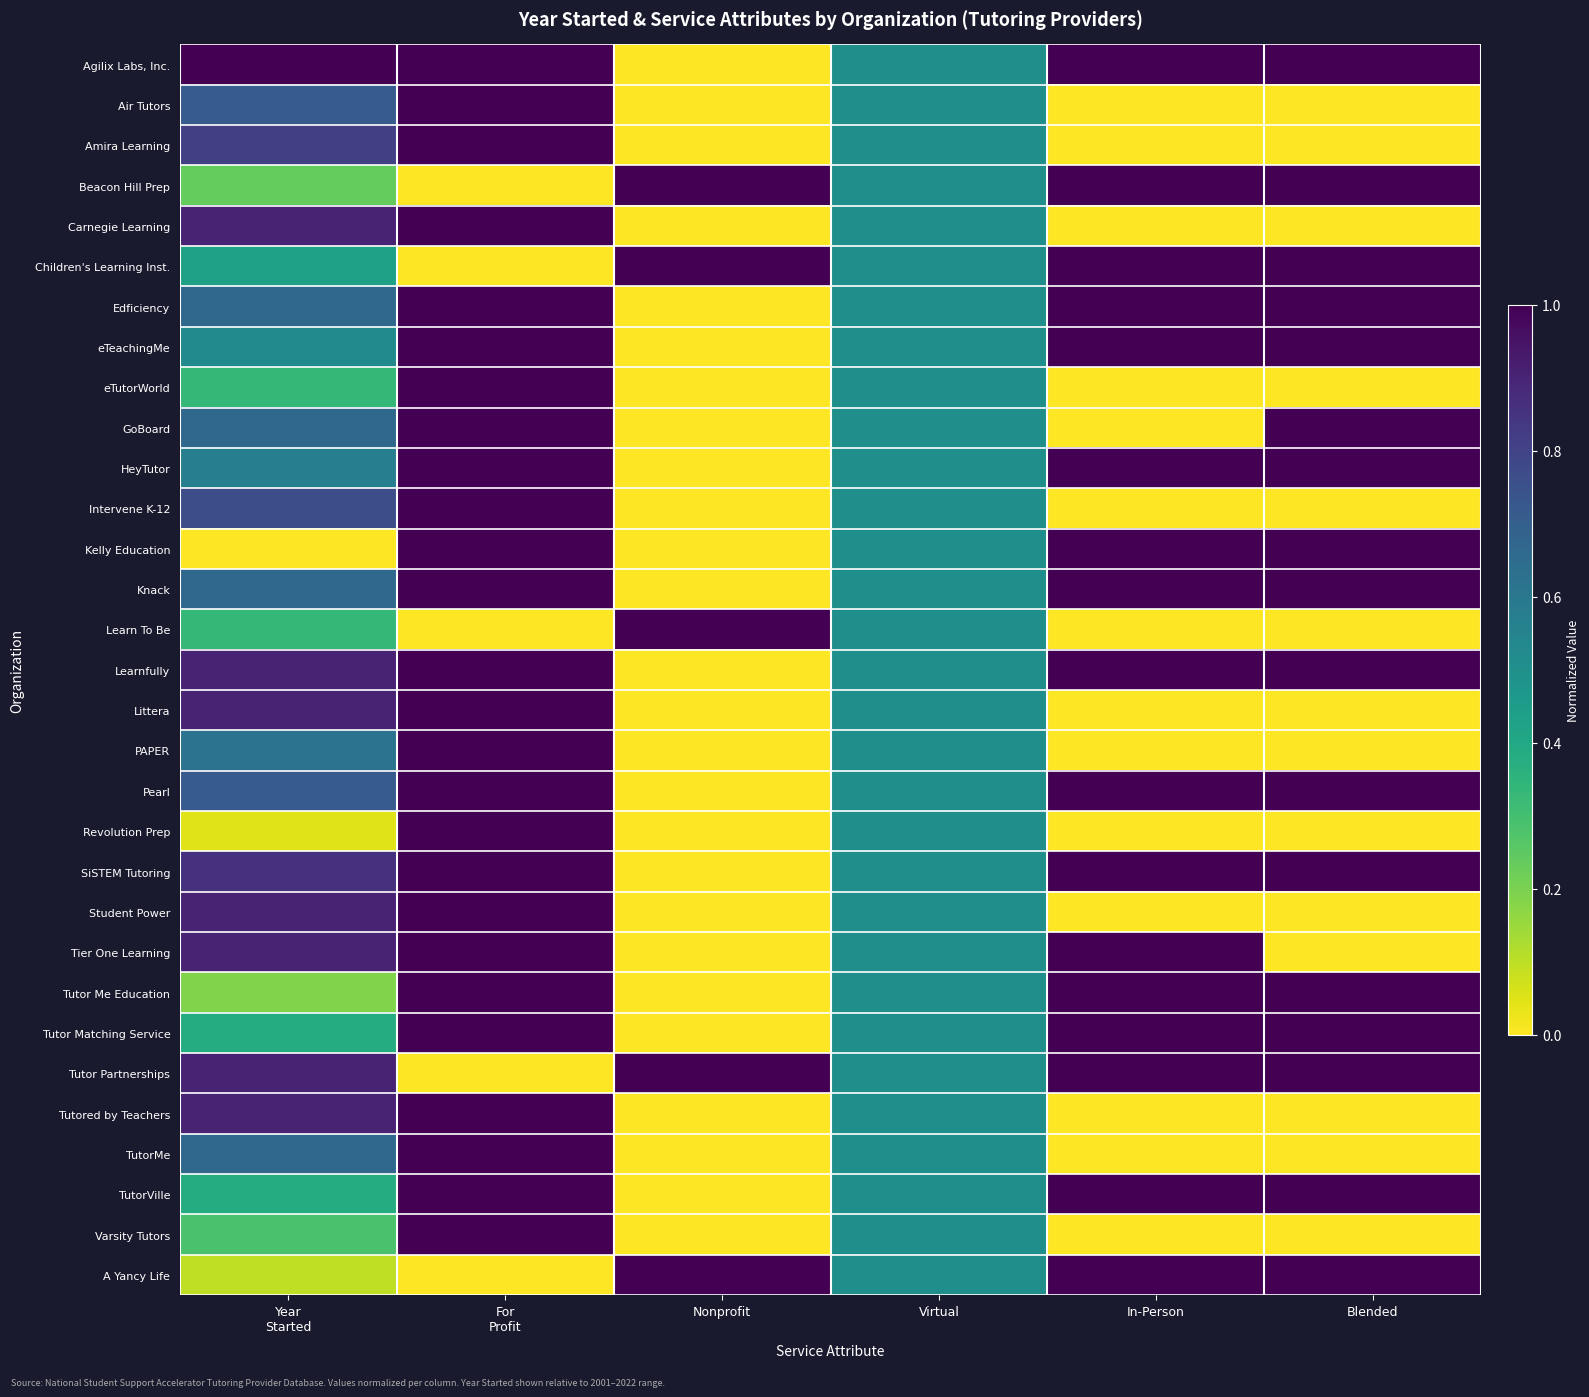

What is the maximum value shown in the chart?

1.0